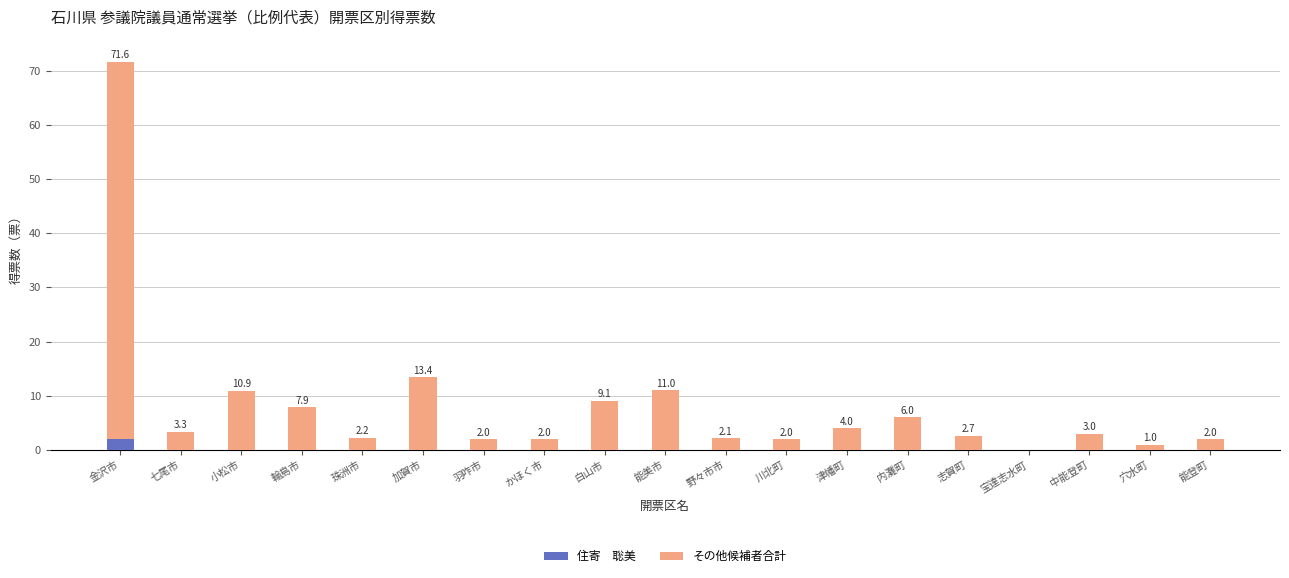

At which category is the sum across all series the highest?

金沢市